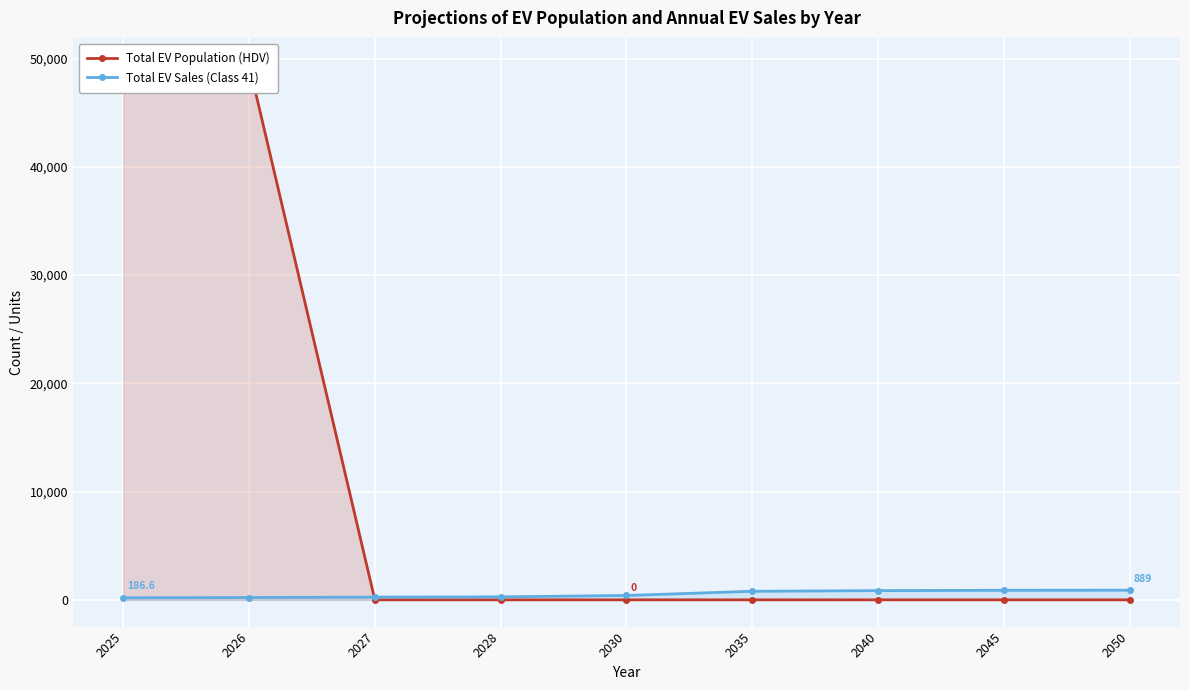

At which label is Total EV Population (HDV) closest to 24723?

2025